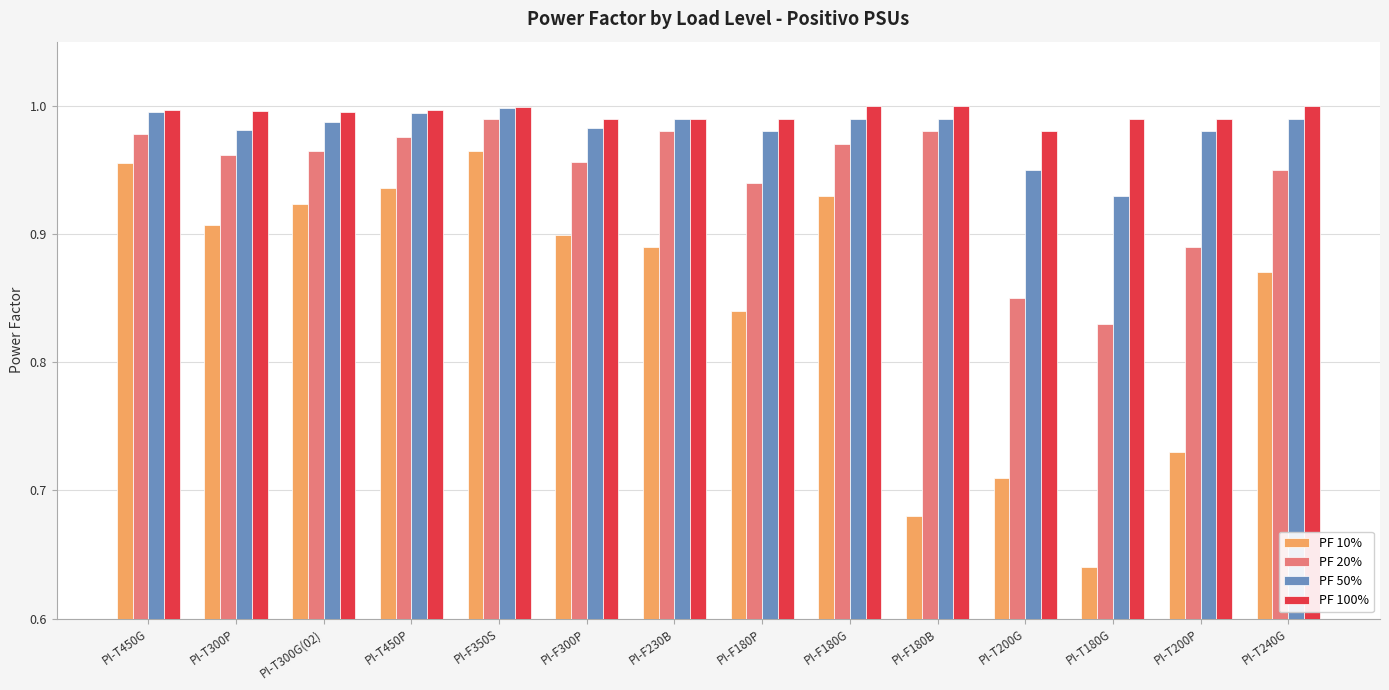

At PI-T200G, list the series in order from largest to smallest.

PF 100%, PF 50%, PF 20%, PF 10%